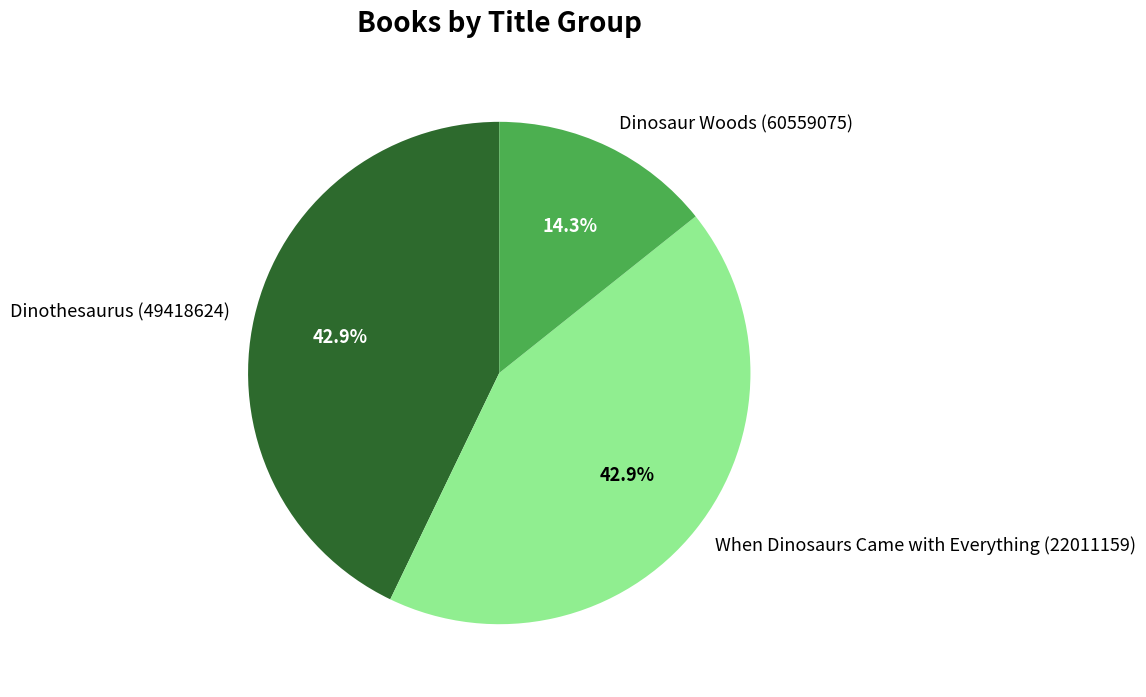

Is it true that When Dinosaurs Came with Everything (22011159) is 30% of the pie?

False